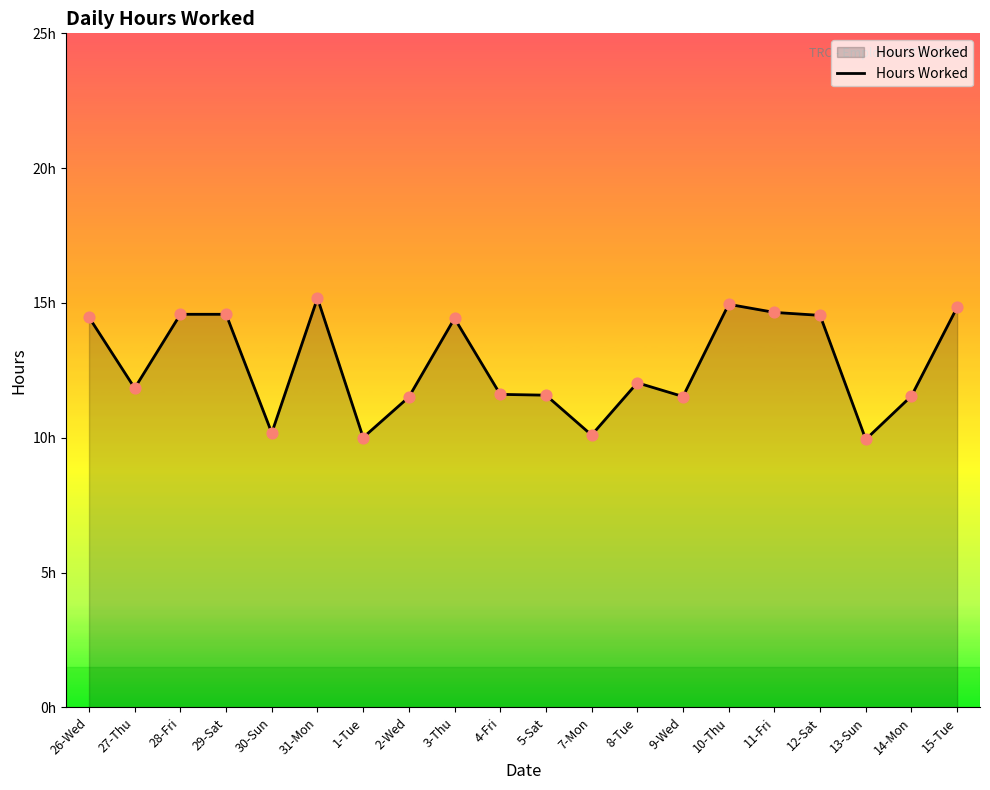

What is the change in value from 7-Mon to 12-Sat?

+4.4